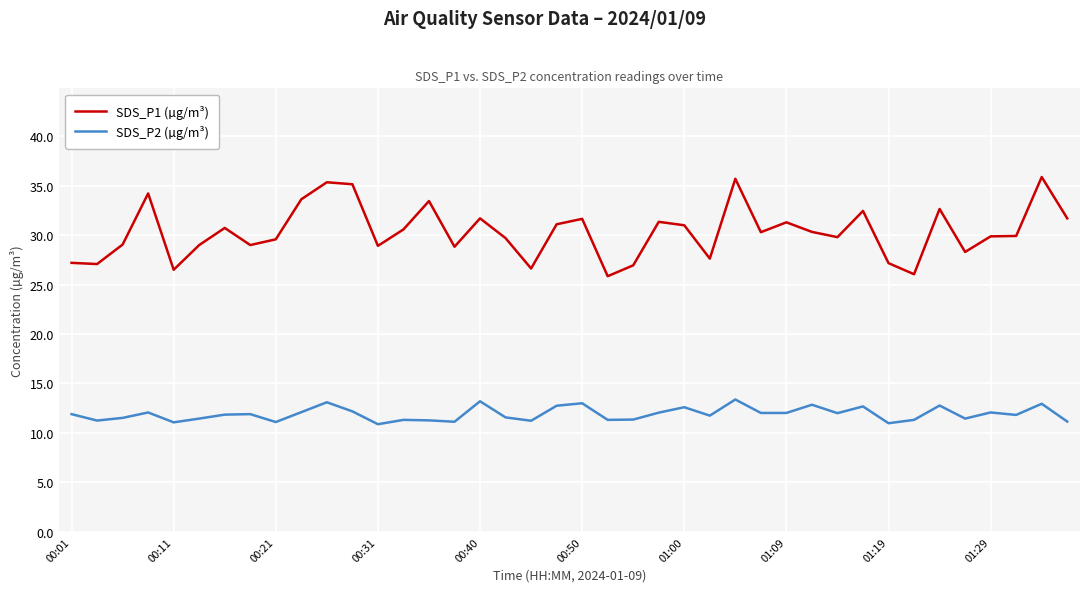

True or false: SDS_P1 (µg/m³) and SDS_P2 (µg/m³) intersect in this chart.

False